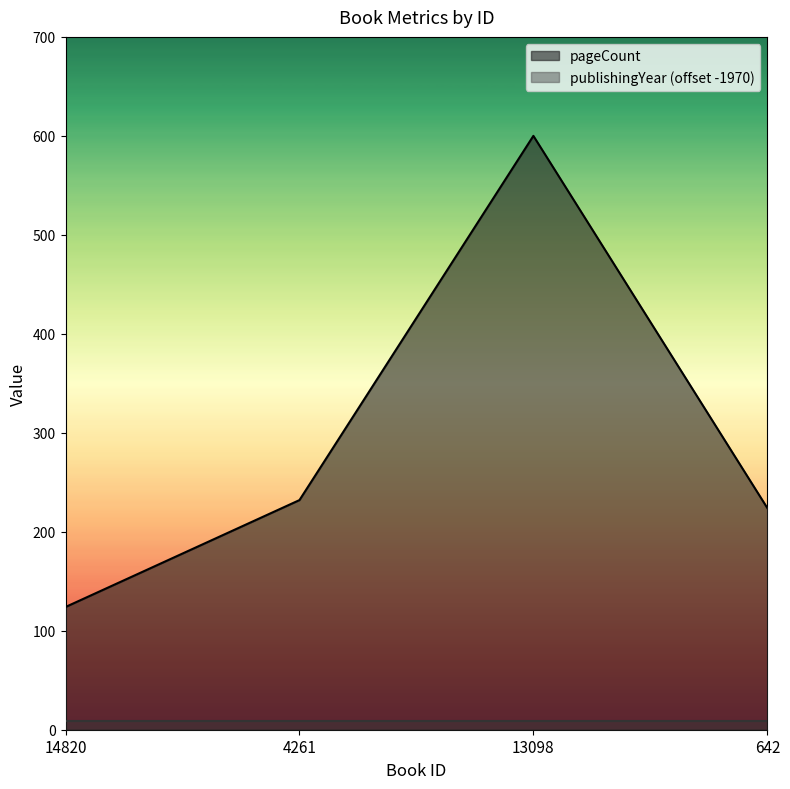

Reading left to right, list all the values displayed in this chart.

14820=124	4261=232	13098=600	642=224